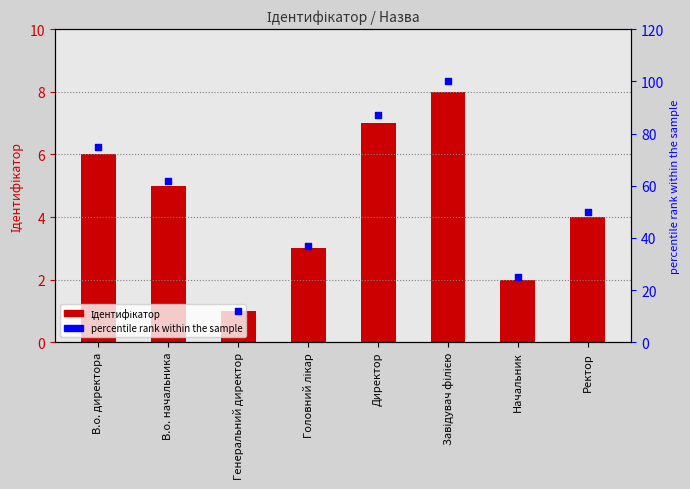

Which series reaches the maximum Y coordinate?

percentile rank within the sample